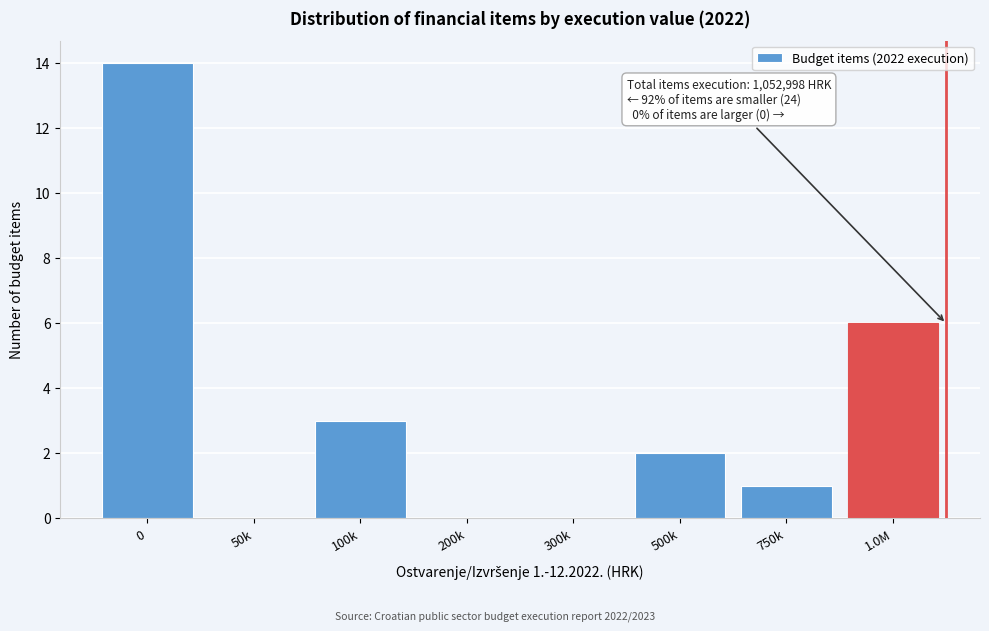

Reading left to right, list all the values displayed in this chart.

0=14	50k=0	100k=3	200k=0	300k=0	500k=2	750k=1	1.0M=6